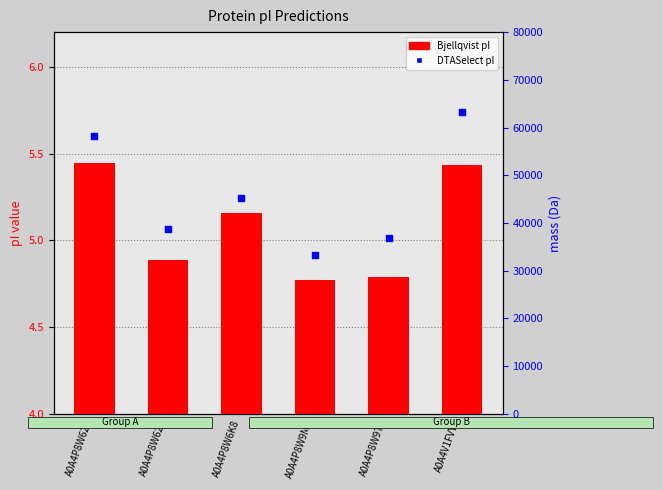

Which series contains the highest Y value?

DTASelect pI